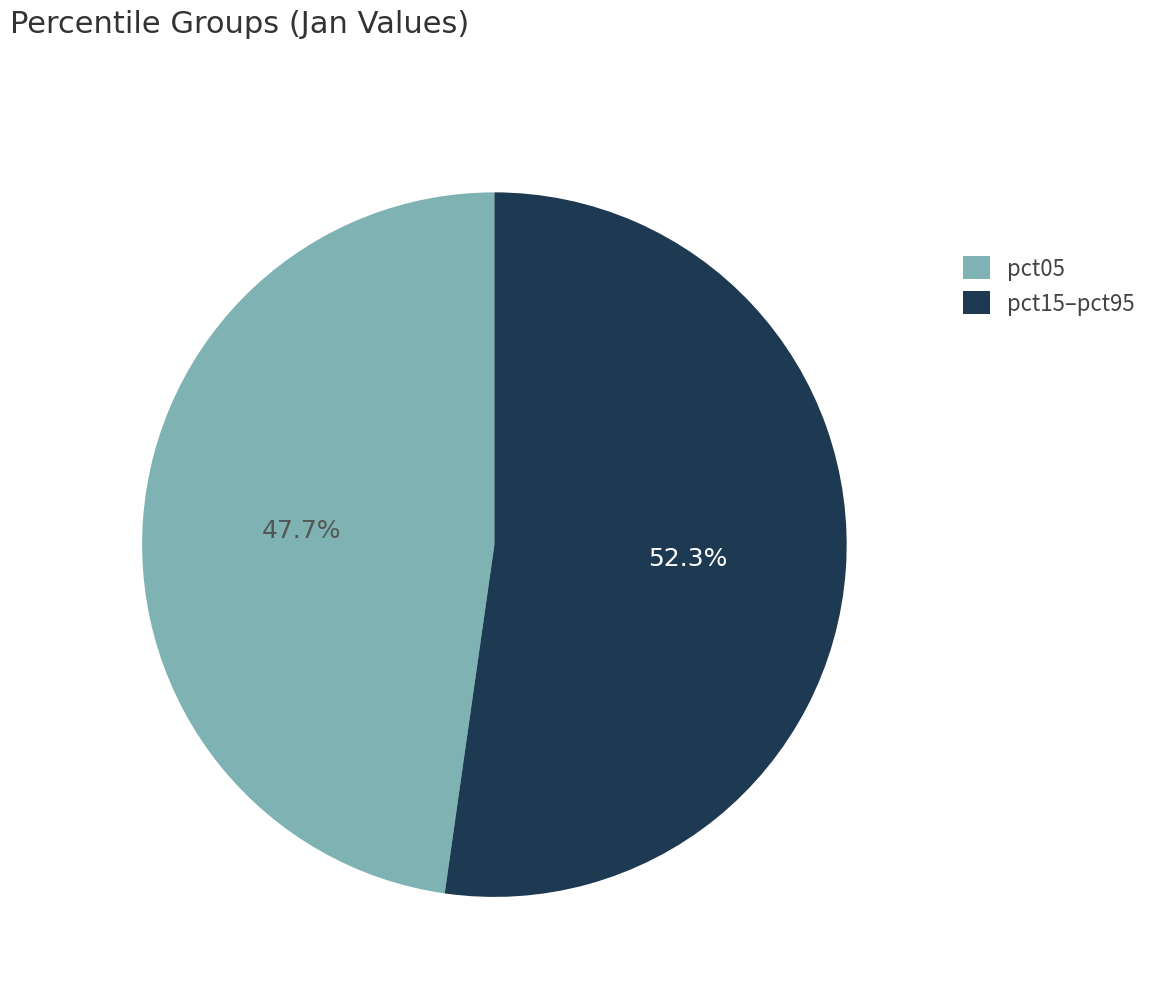

Count the number of slices in the pie.

2